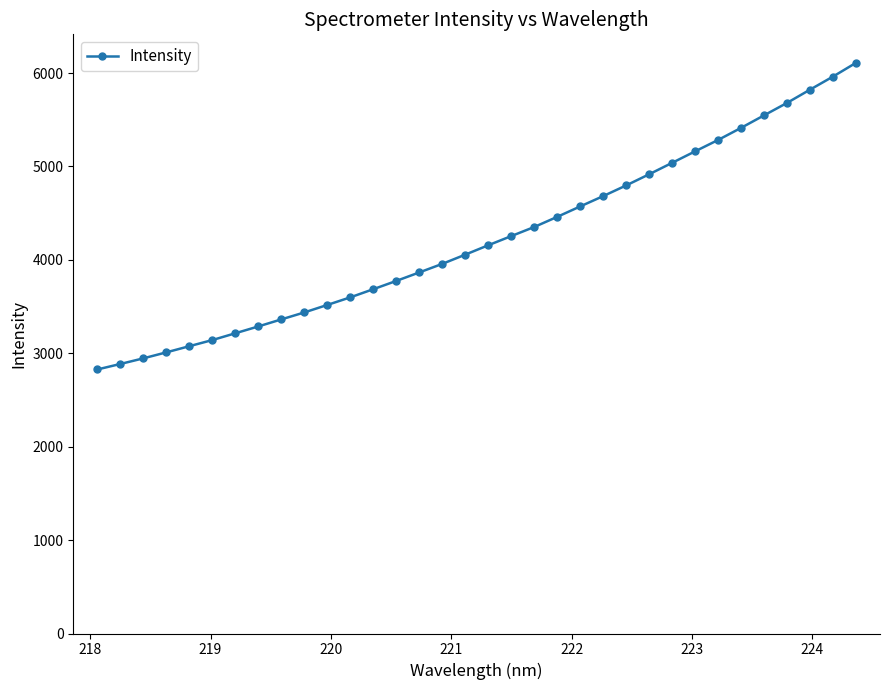

What is the value of the 4th point from the left?

3010.0